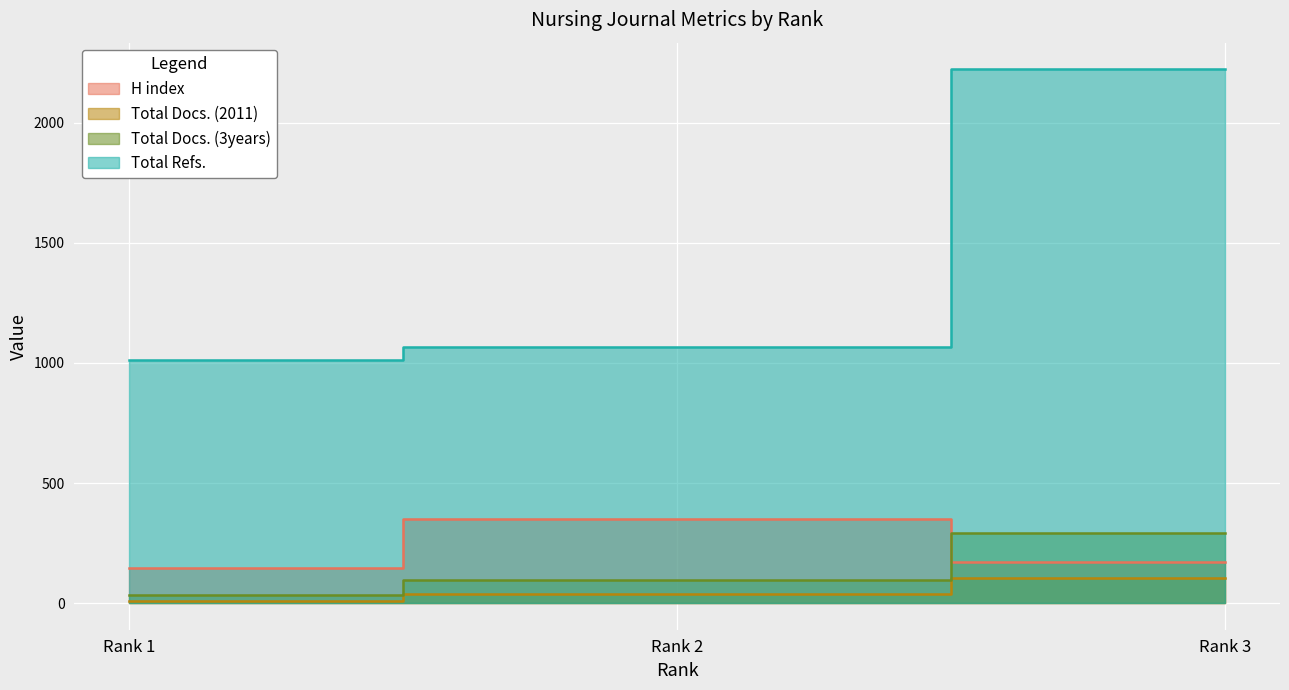

How many lines are shown in the chart?

4